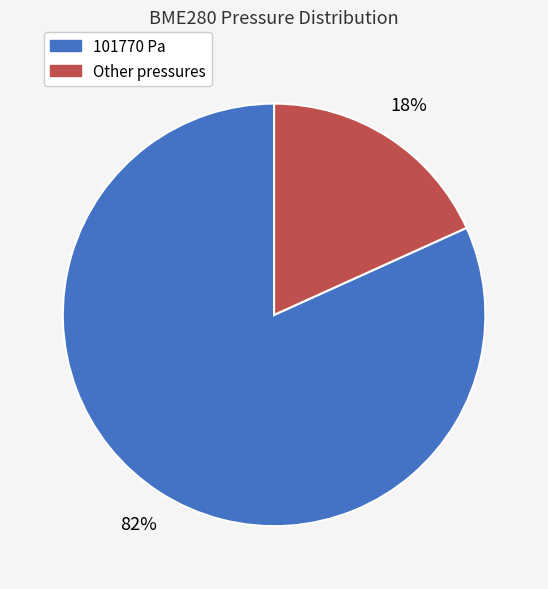

Does any single category account for the majority?

Yes